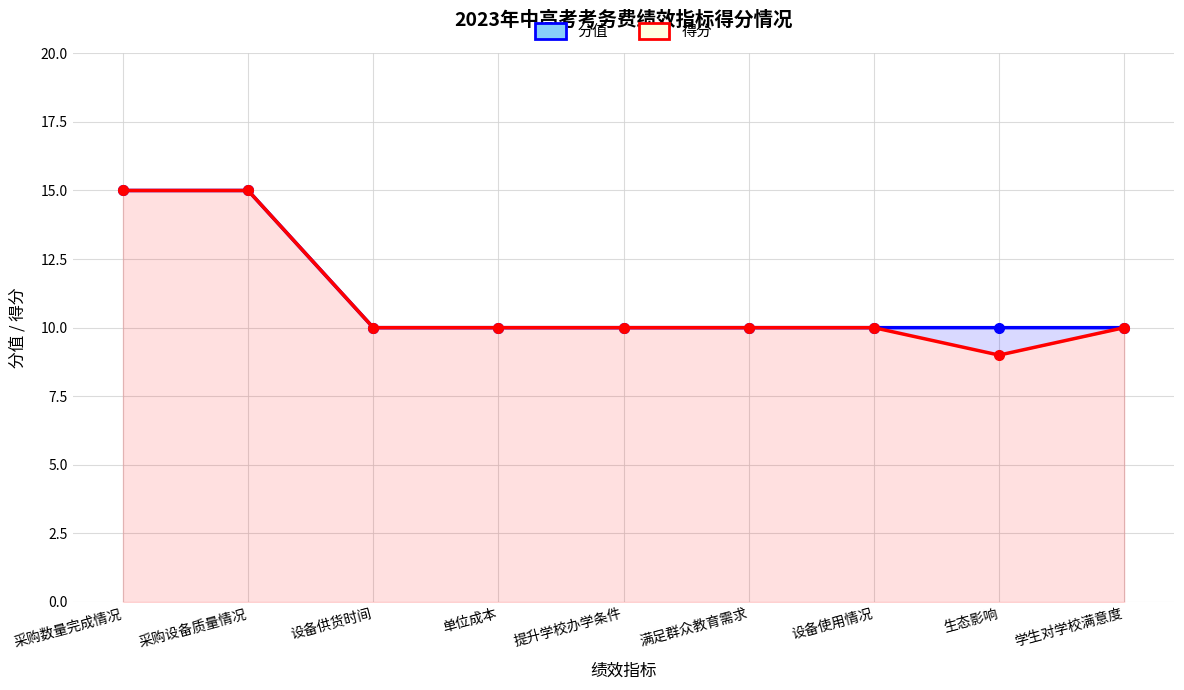

Which series has the largest total across all categories?

分值